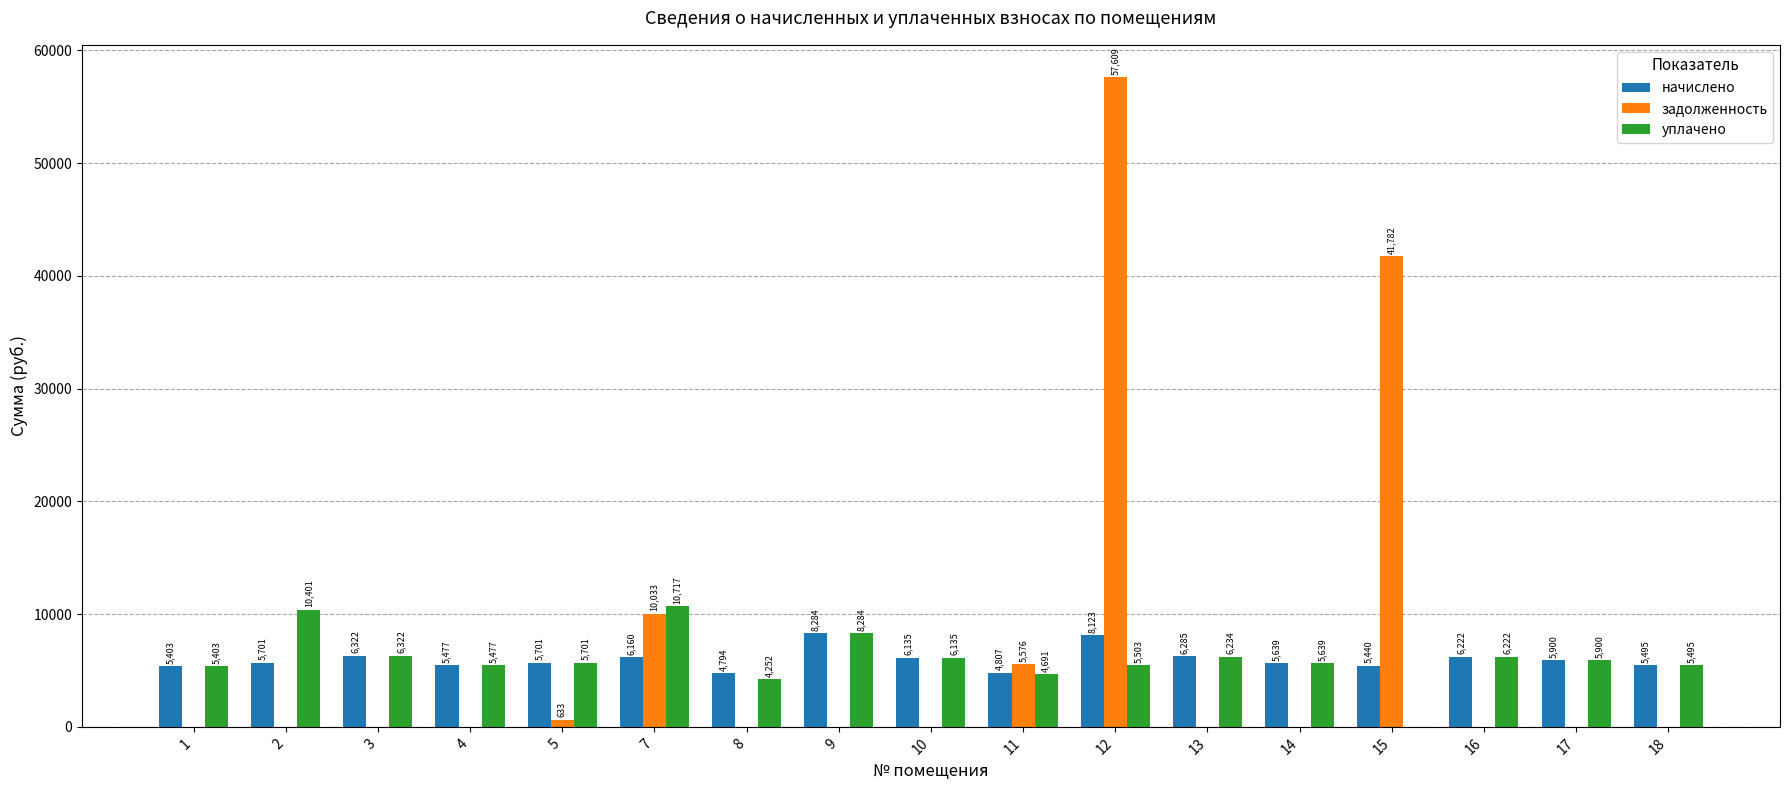

What is the sum of all задолженность values?

115632.5